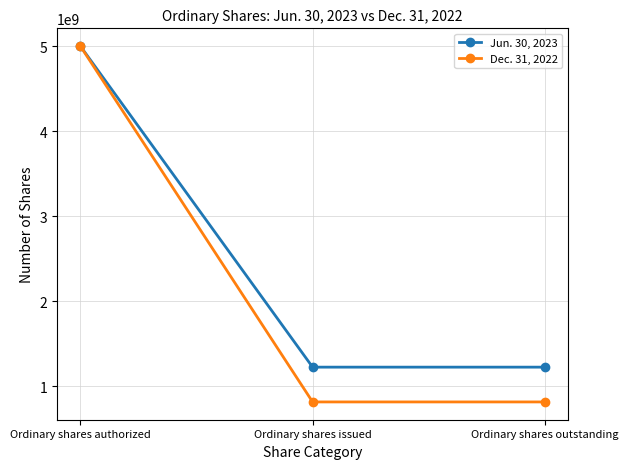

Which series has the largest range (max minus min)?

Dec. 31, 2022